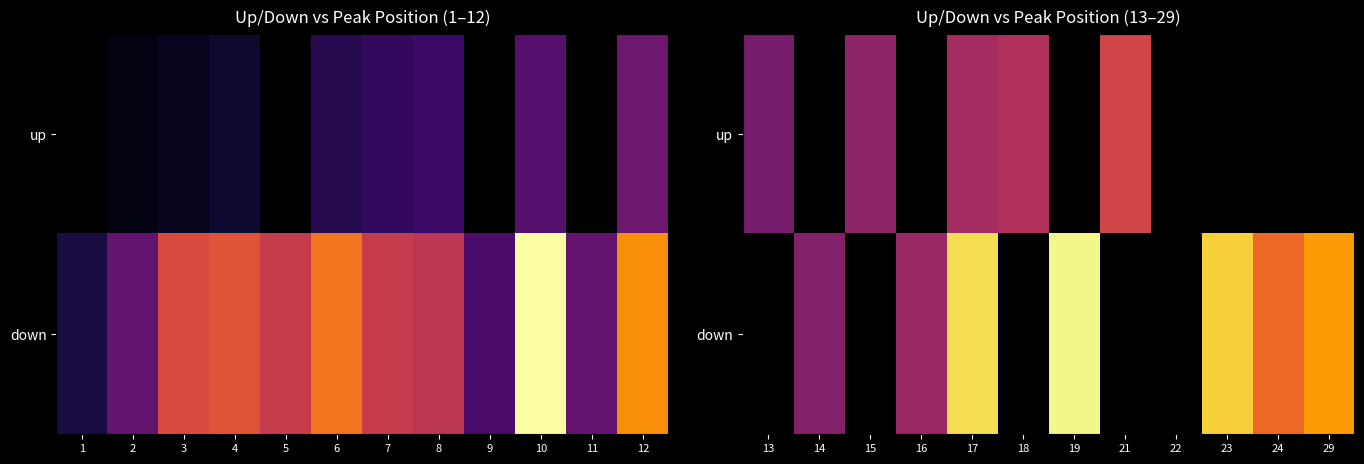

What is the smallest value displayed?

13.0